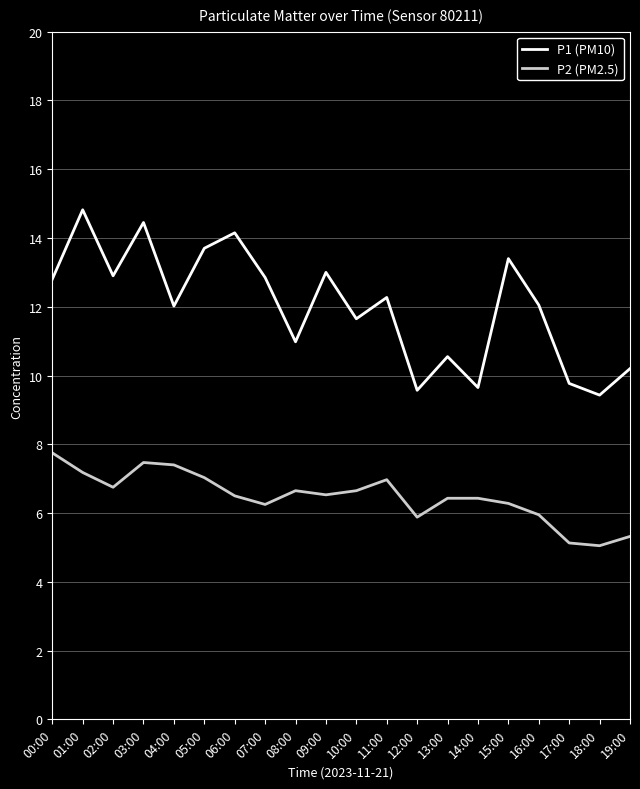

At 08:00, list the series in order from largest to smallest.

P1 (PM10), P2 (PM2.5)